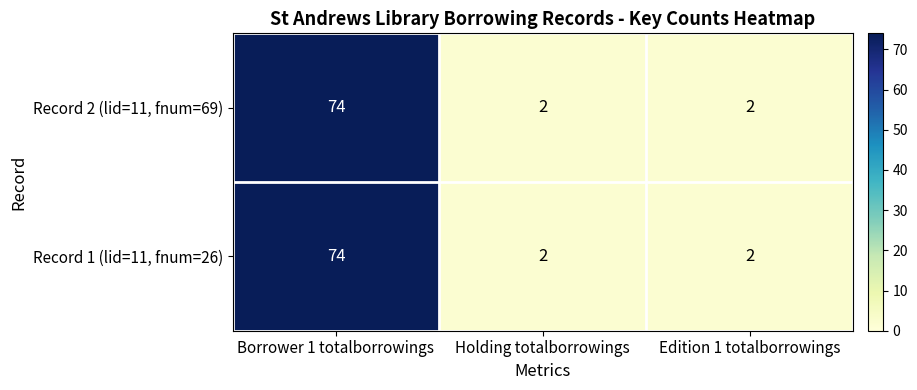

Is the value of Record 1 (lid=11, fnum=26) at Edition 1 totalborrowings greater than the value of Record 2 (lid=11, fnum=69) at Borrower 1 totalborrowings?

No